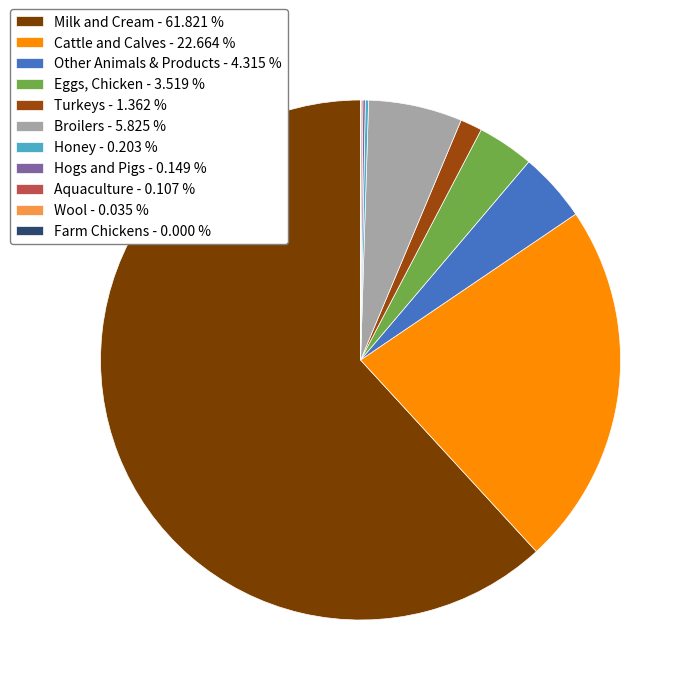

What percentage is the Other Animals & Products slice, to the nearest percent?

4%